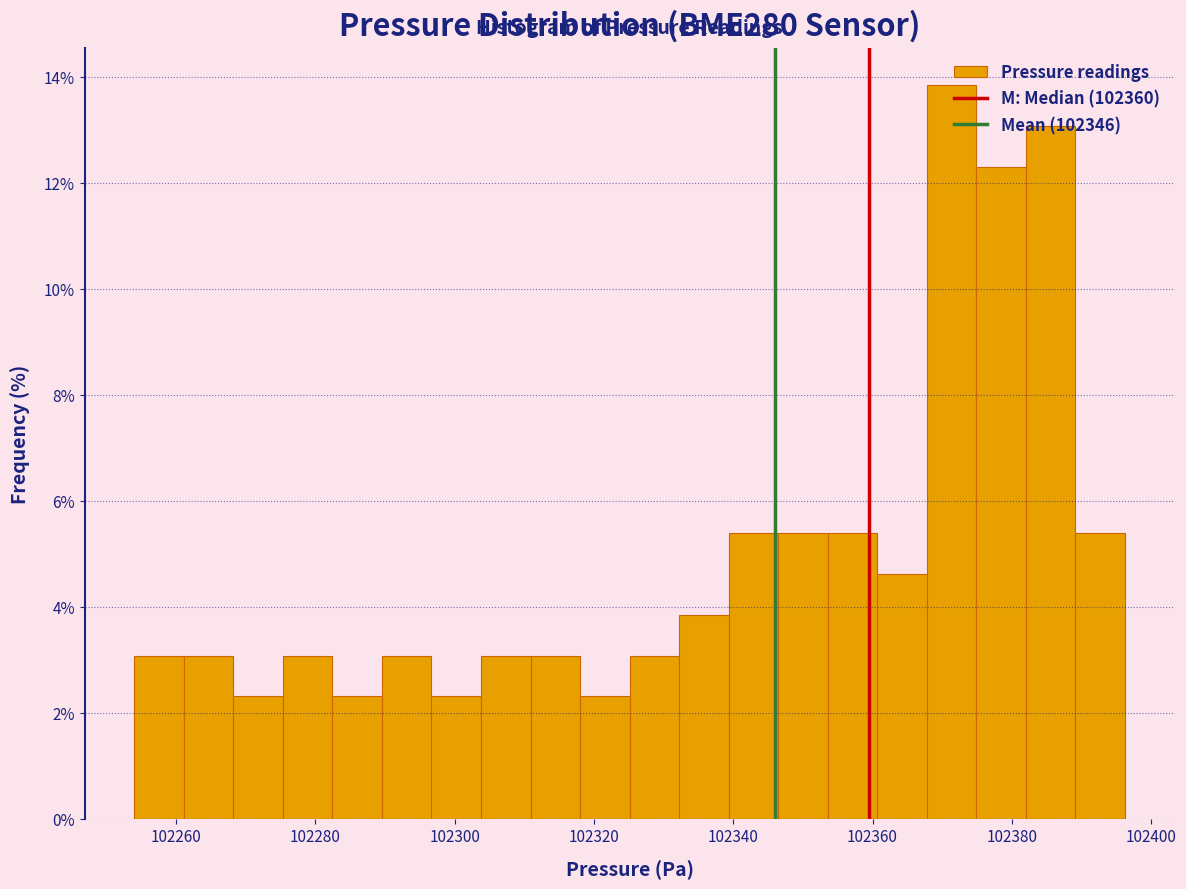

Read against the x-axis, roughly where is the centre of the tallest bar?

102372